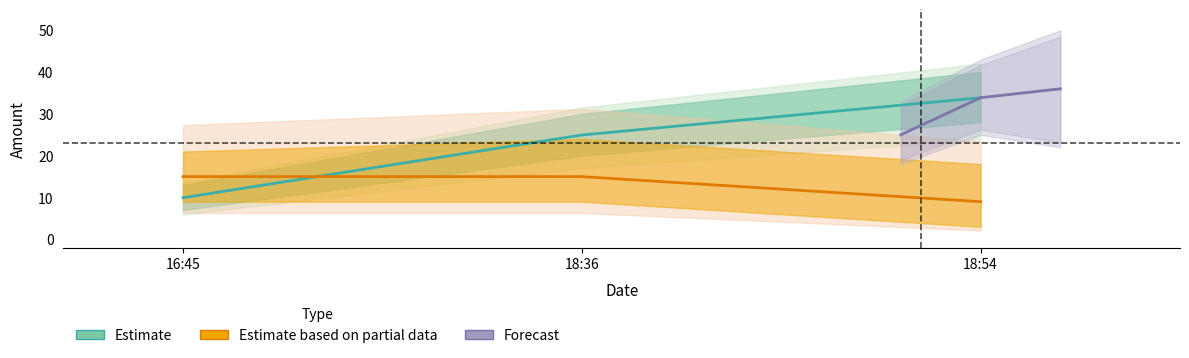

Reading left to right, extract all data points from this chart.

Amount (Estimate): 9.9	24.9	33.9
Fee × 300 (Partial): 15.0	15.0	9.0
Forecast: 25.0	33.9	36.0